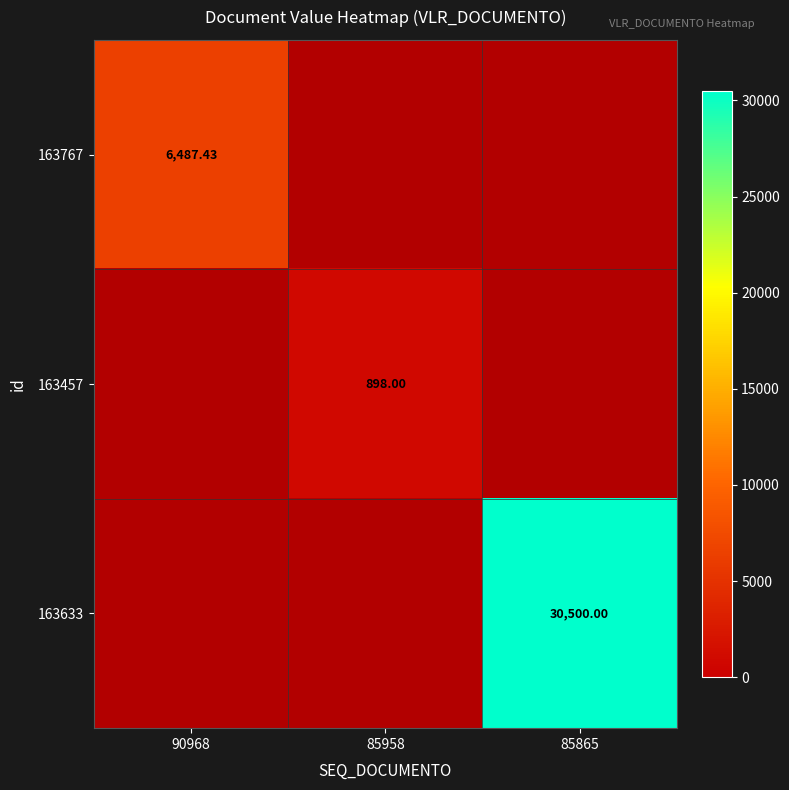

True or false: 163457 has a value of 0 at 85958.

False